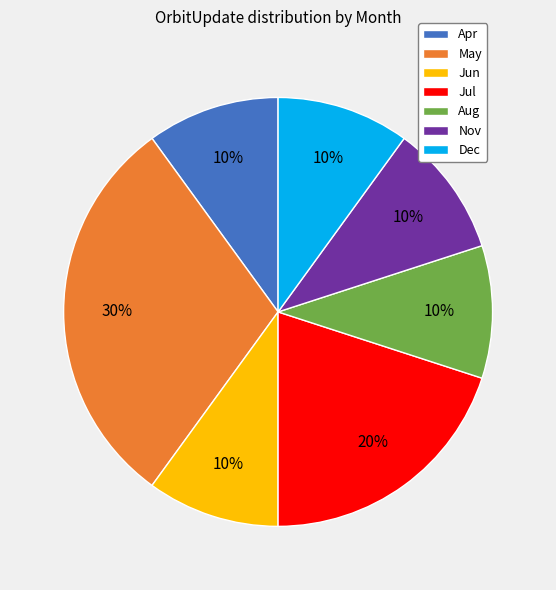

Count the number of slices in the pie.

7